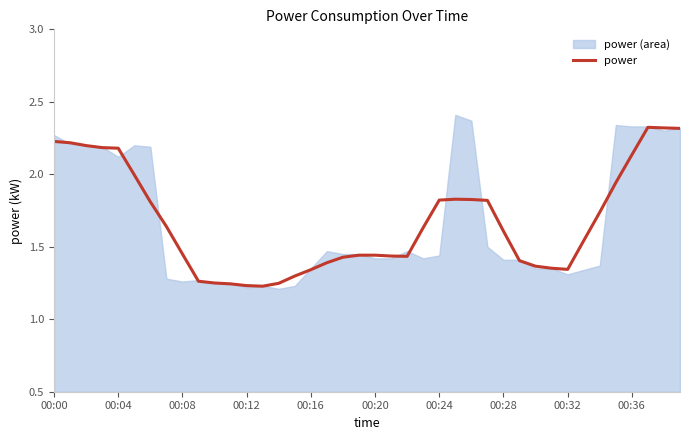

How many interior local valleys (lower than both neighbors) does the data have?

3